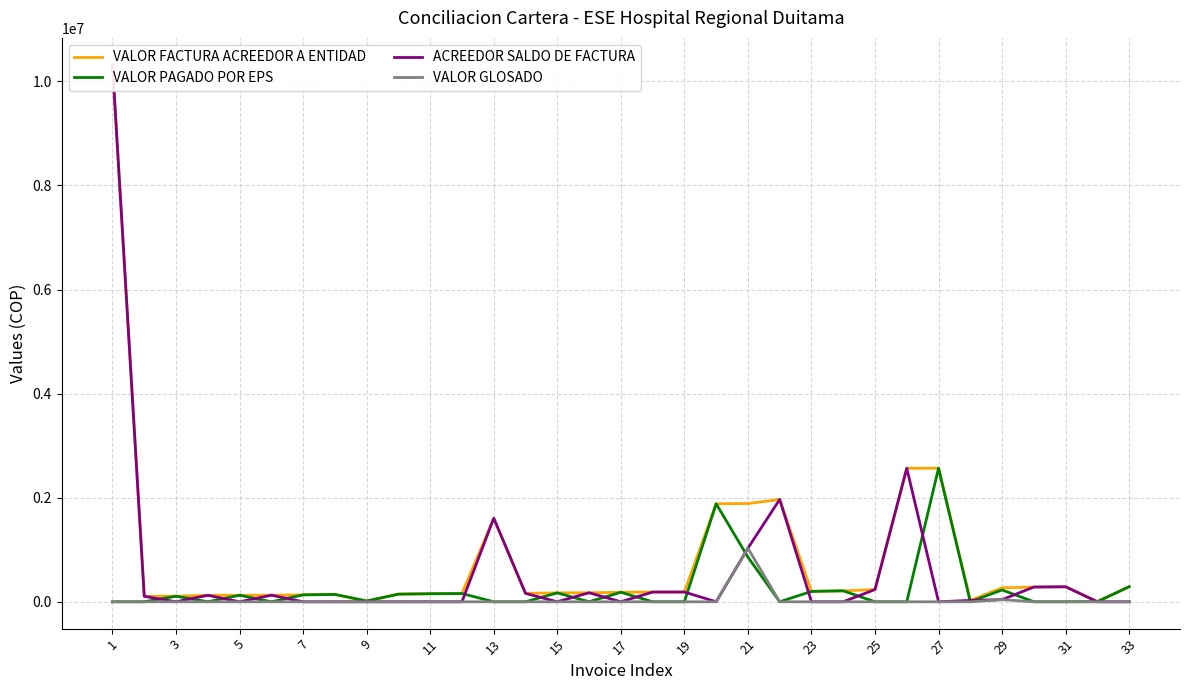

Which label corresponds to the largest value in the chart?

1